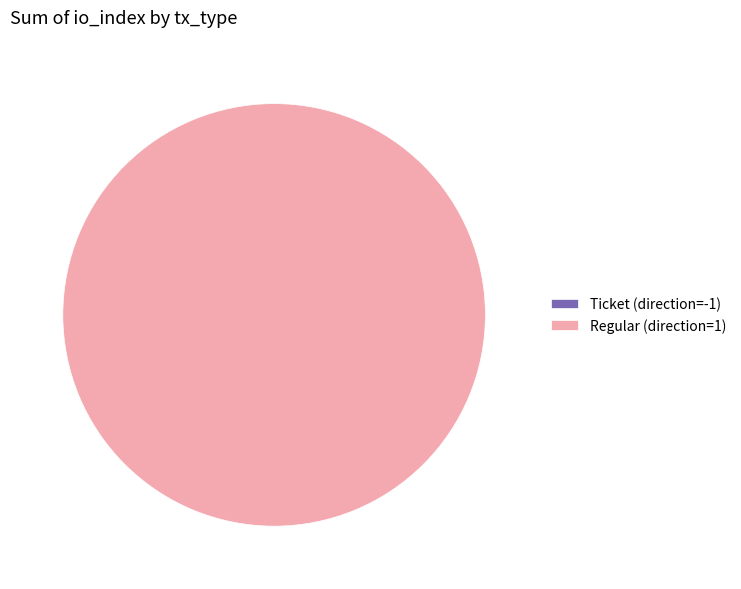

What is the smallest slice in the pie chart?

Ticket (direction=-1)